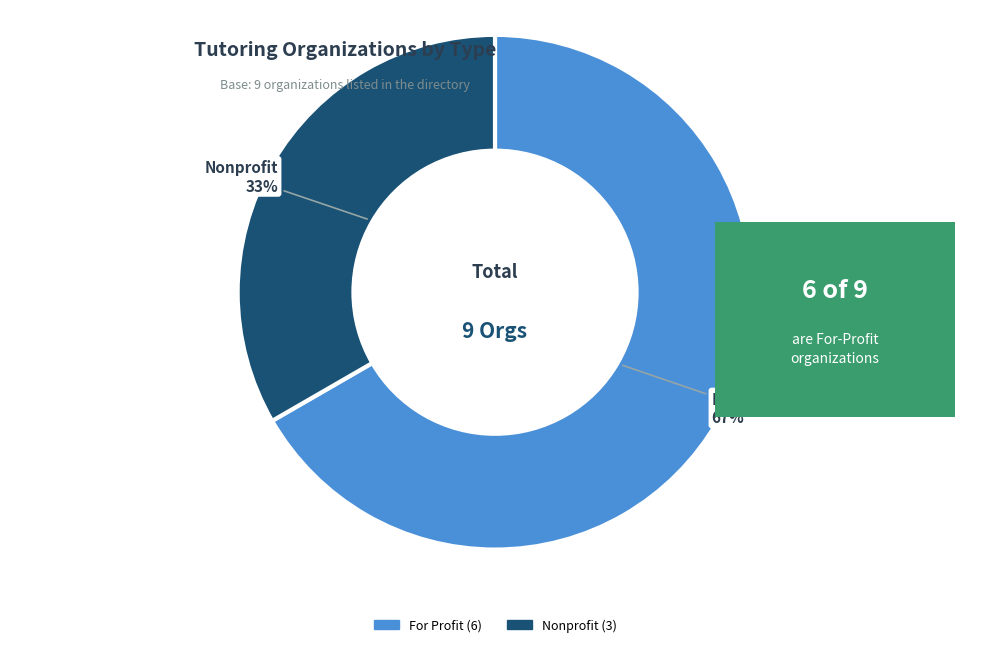

Does any single category account for the majority?

Yes